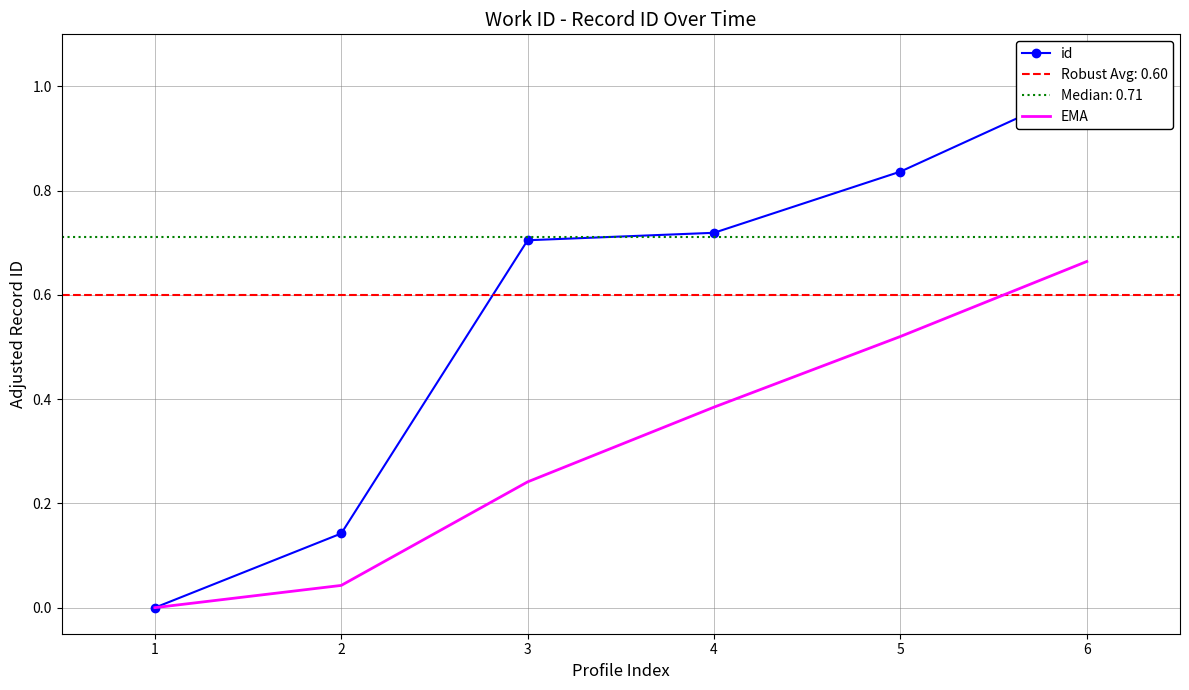

Is it true that EMA equals 0.3 at 5?

False